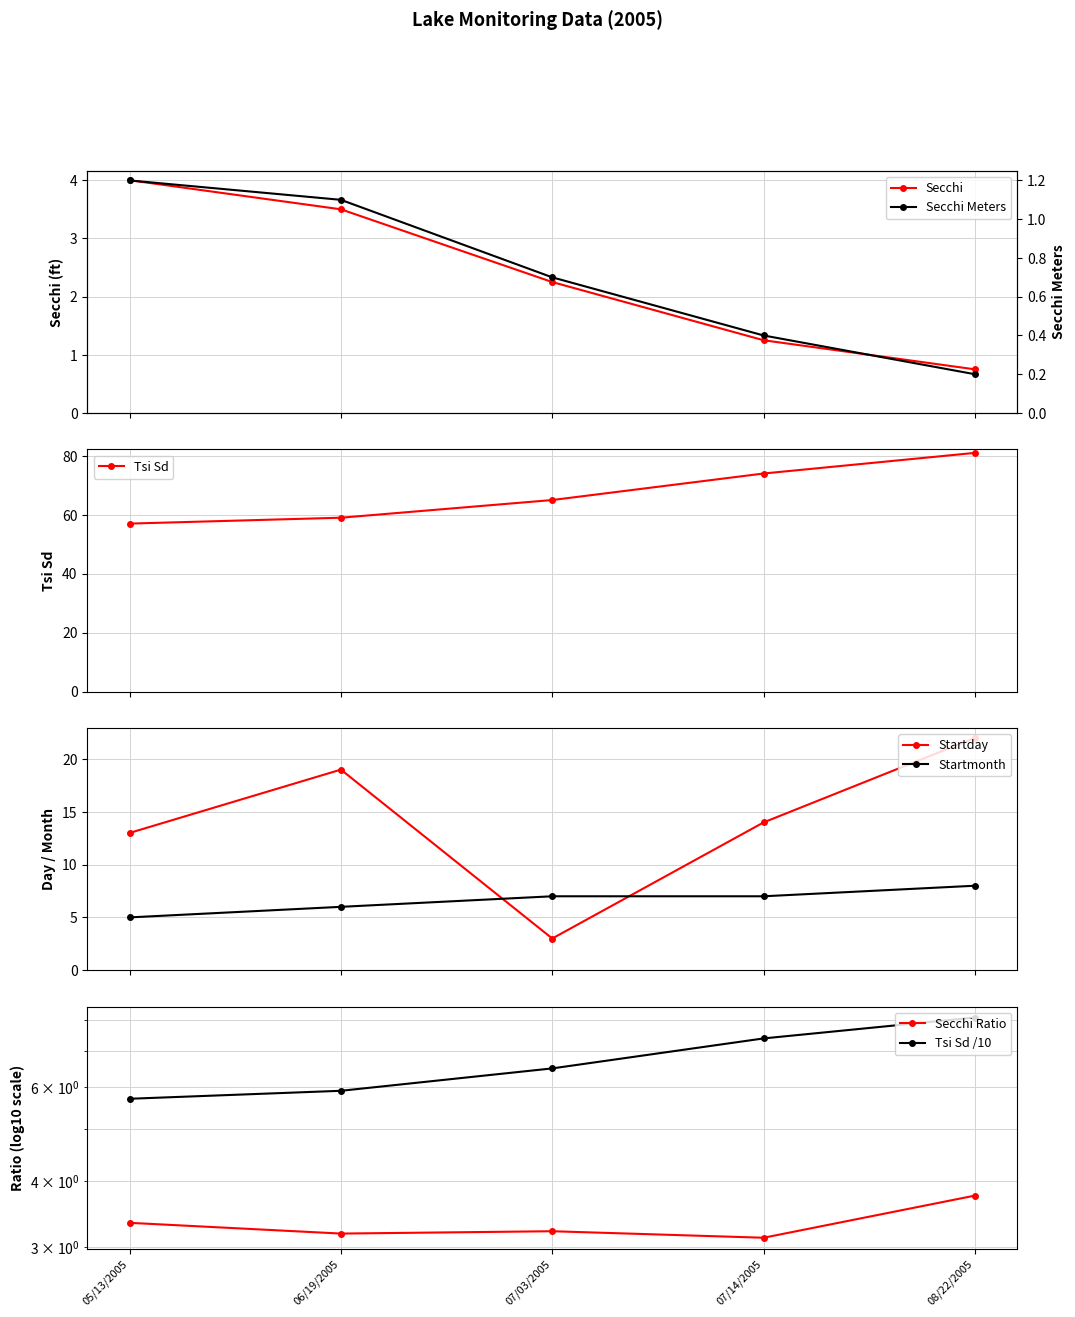

How many interior local peaks does the Startday series have?

1